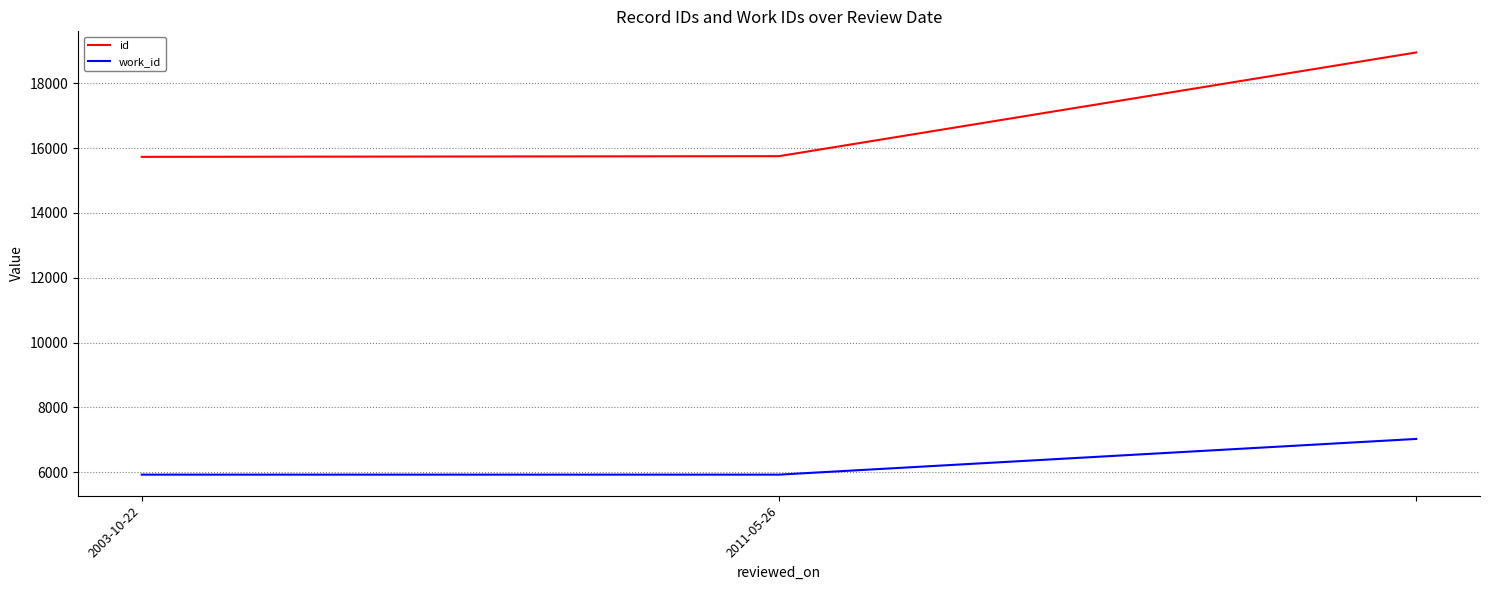

Which series has the largest range (max minus min)?

id